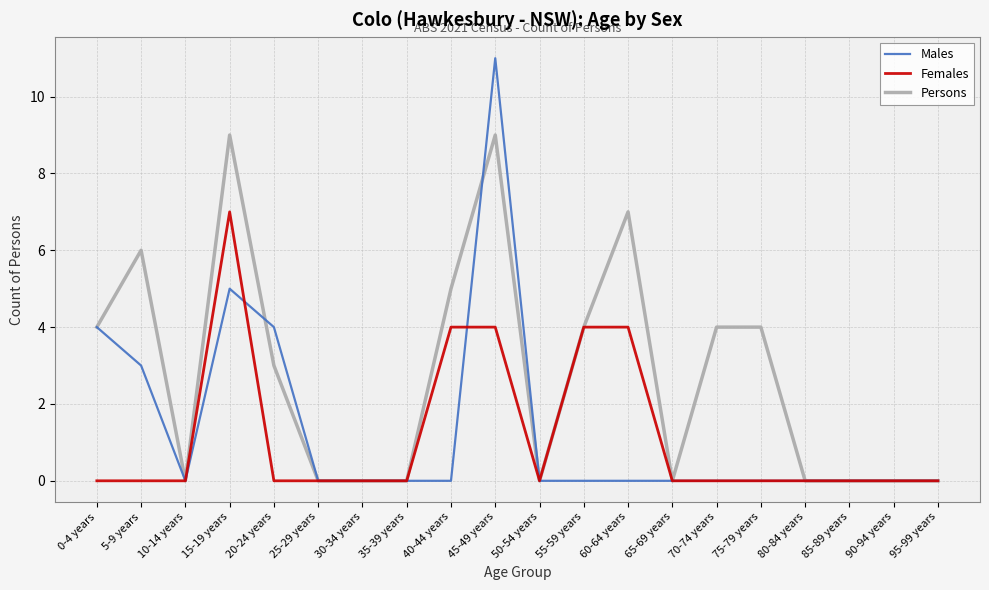

List the series in order of their peak value, lowest first.

Females, Persons, Males